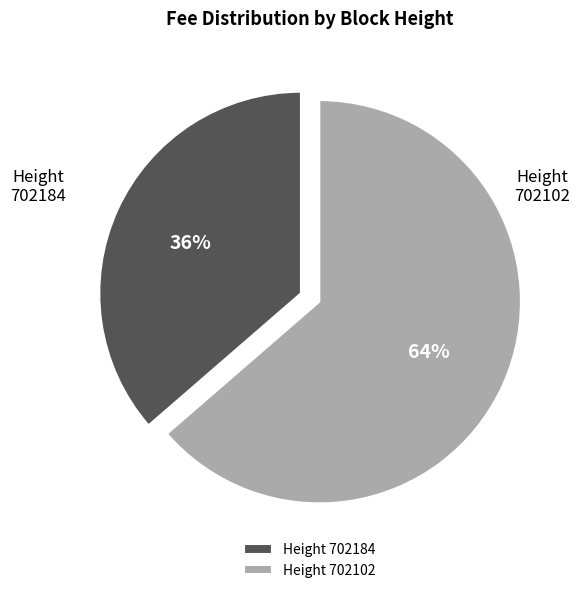

Combined, do Height 702102 and Height 702184 account for over 50%?

Yes